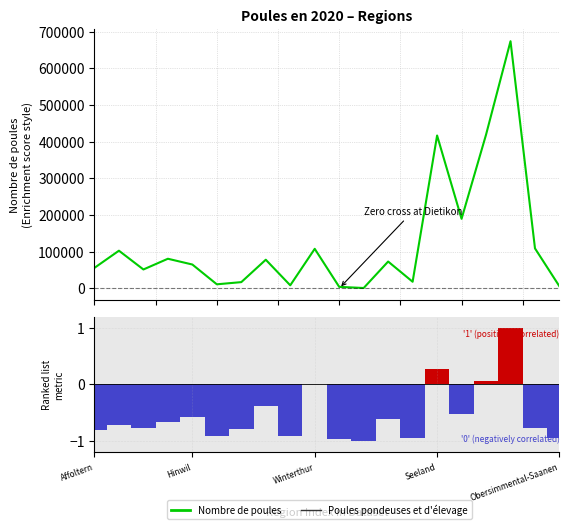

What is the label of the 20th bar from the left?

Obersimmental-Saanen